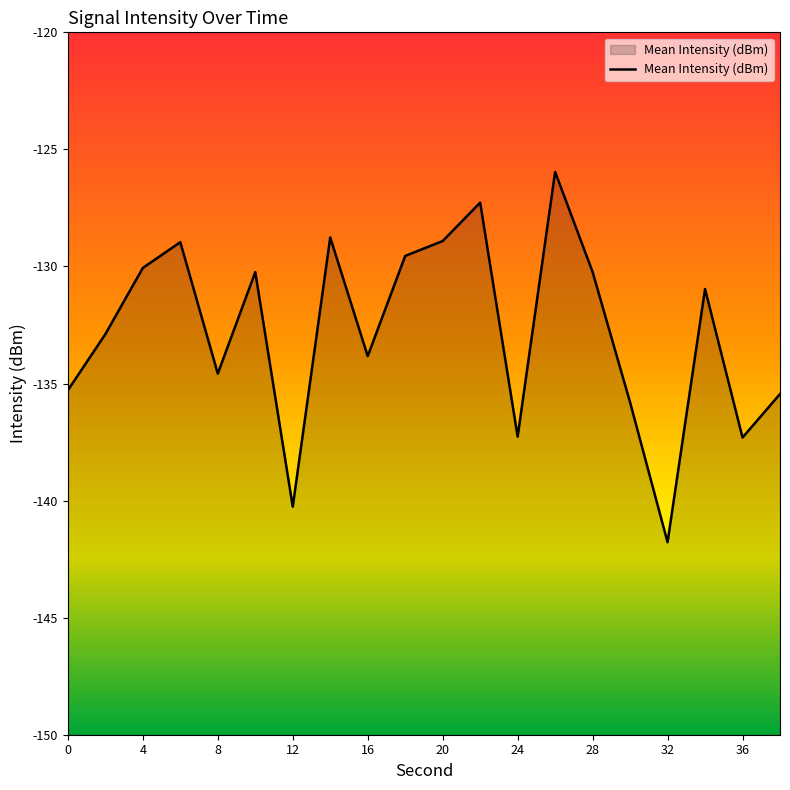

True or false: the data shows -134.6 at 8.

True